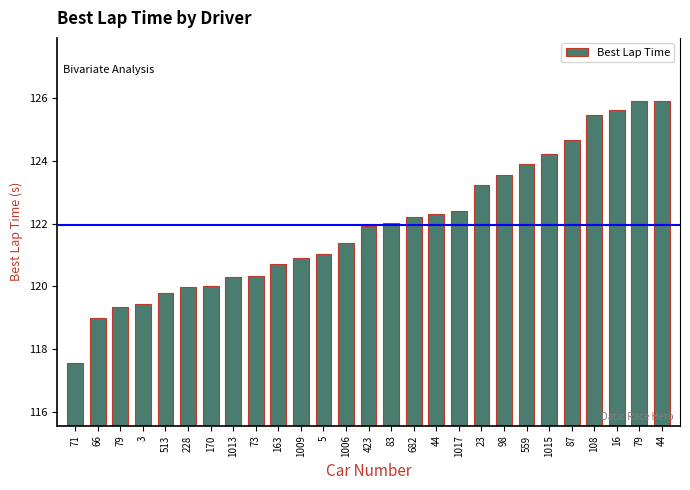

Reading left to right, list all the values displayed in this chart.

71=117.6	66=119.0	79=119.3	3=119.4	513=119.8	228=120.0	170=120.0	1013=120.3	73=120.3	163=120.7	1009=120.9	5=121.0	1006=121.4	423=121.9	83=122.0	682=122.2	44=122.3	1017=122.4	23=123.2	98=123.6	559=123.9	1015=124.2	87=124.7	108=125.5	16=125.6	79=125.9	44=125.9